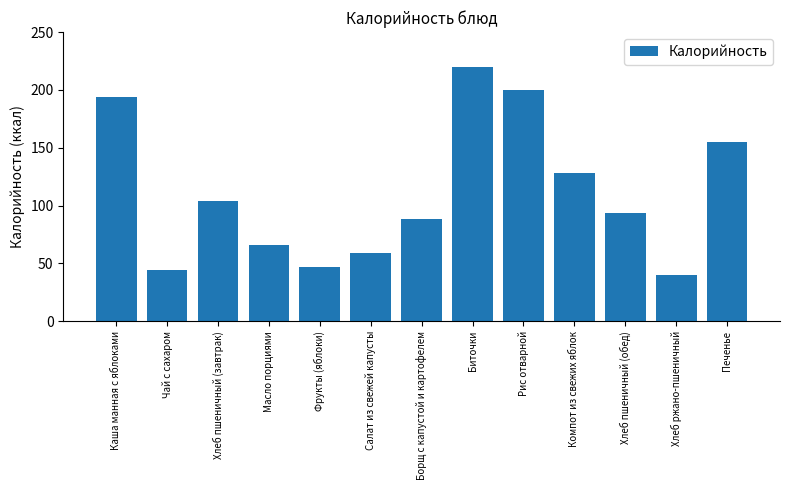

What is the ratio of the value at Фрукты (яблоки) to the value at Рис отварной?

0.2